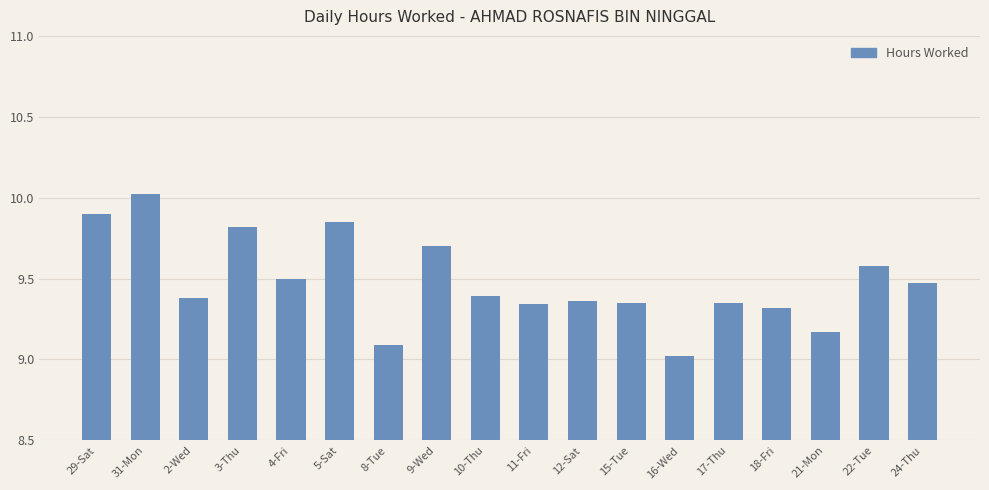

How many distinct data groups are displayed?

1